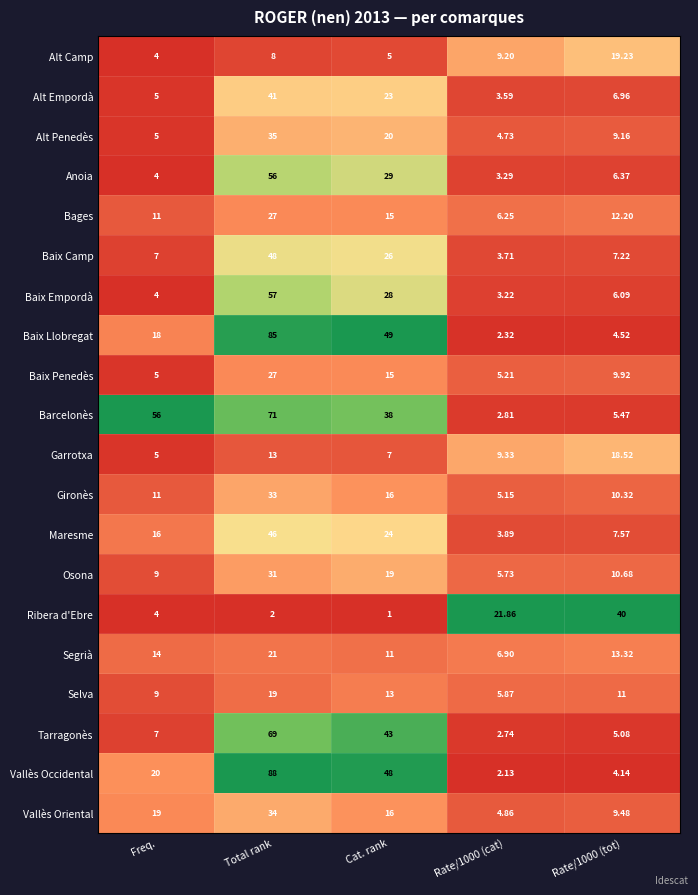

Where is Tarragonès nearest to the value 35?

Cat. rank